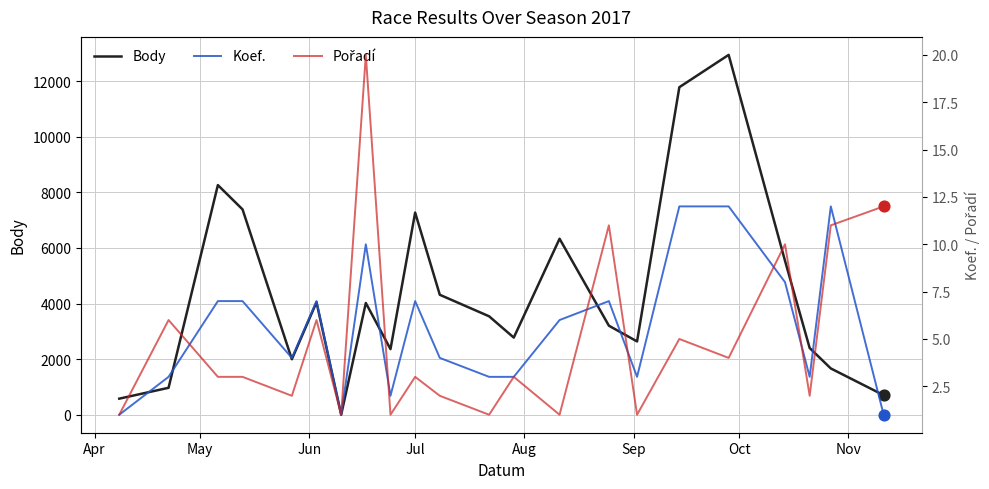

What are all the series names shown in the legend?

Body, Koef., Pořadí